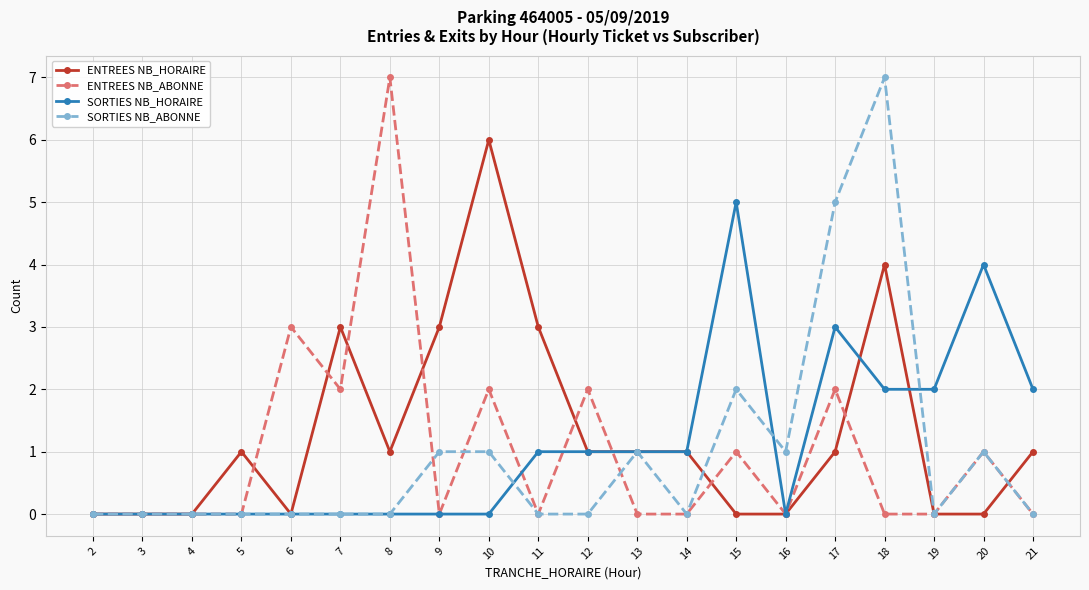

After their last crossing, which series has the higher values: SORTIES NB_ABONNE or SORTIES NB_HORAIRE?

SORTIES NB_HORAIRE